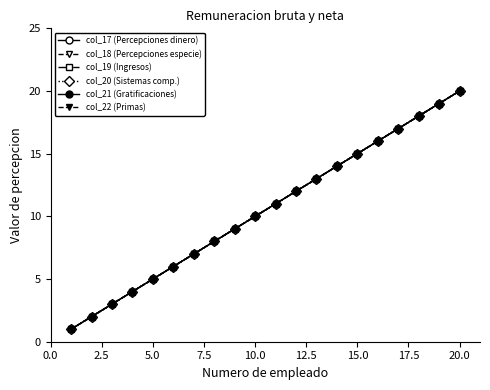

Is this an area chart (filled region under the line)?

No